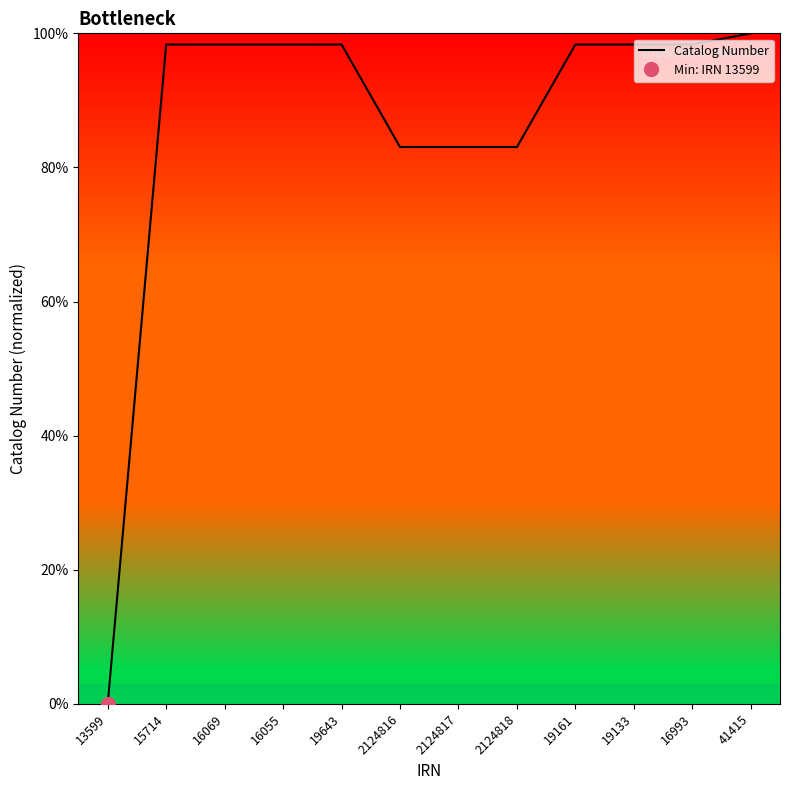

How many lines are shown in the chart?

1